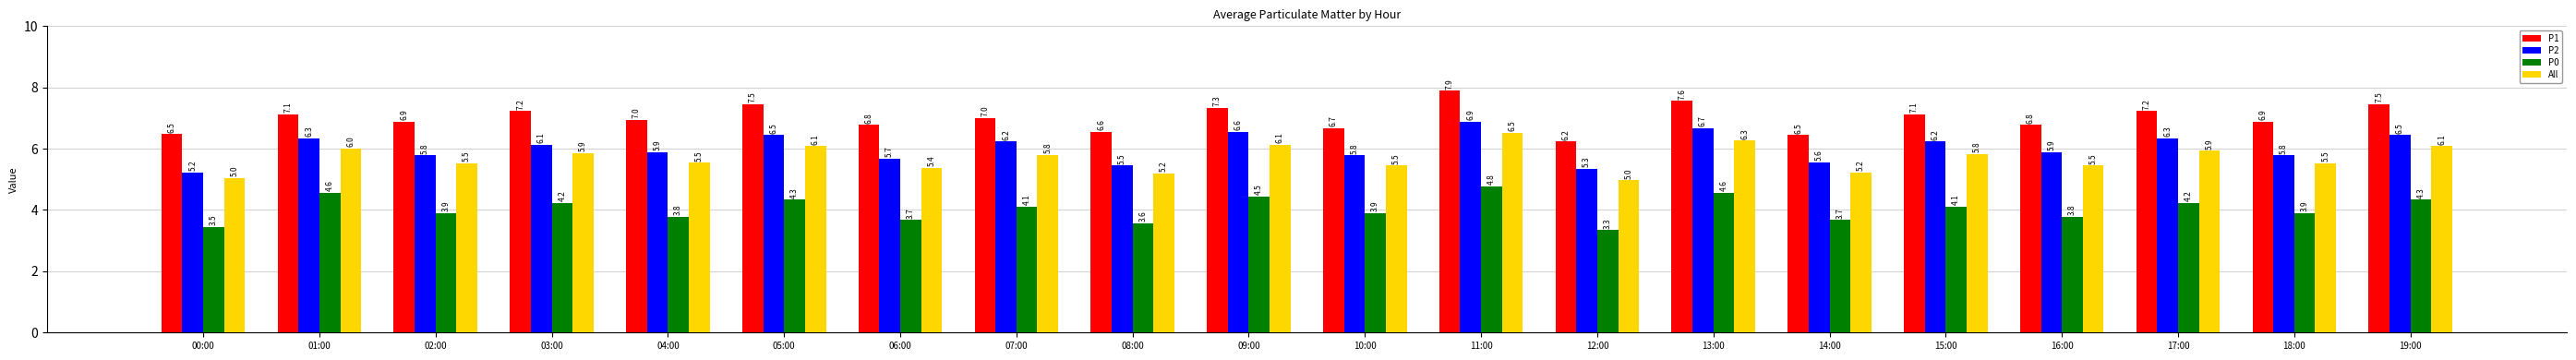

What is the lowest value of the P0 series?

3.3